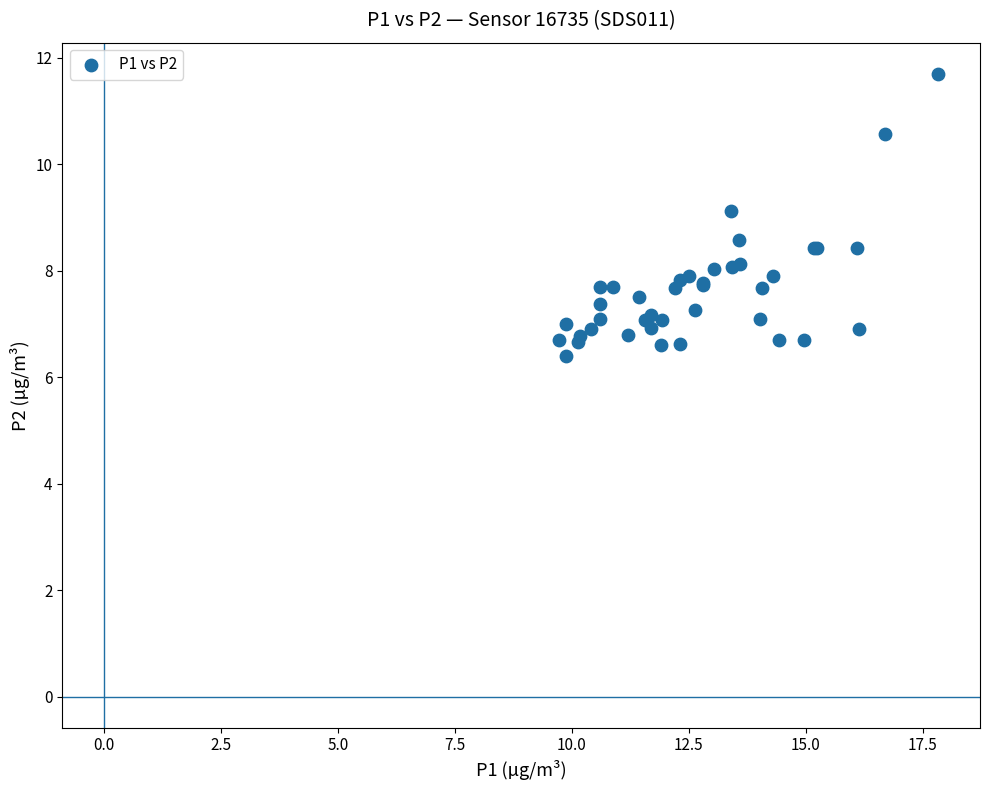

What Y value in the scatter plot is closest to 9?

9.1